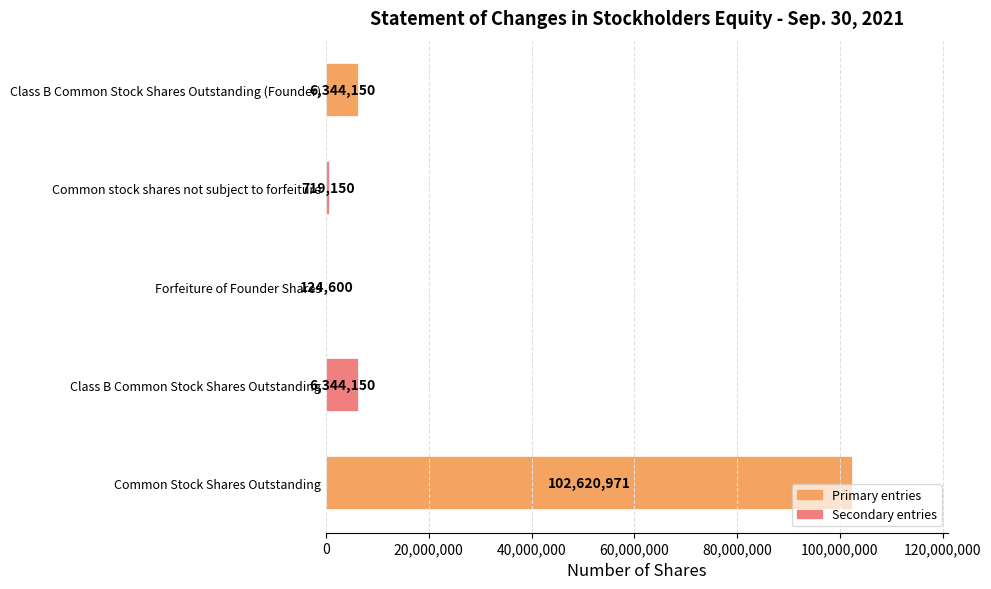

The chart shows a value of 102620971 at Common Stock Shares Outstanding. True or false?

True